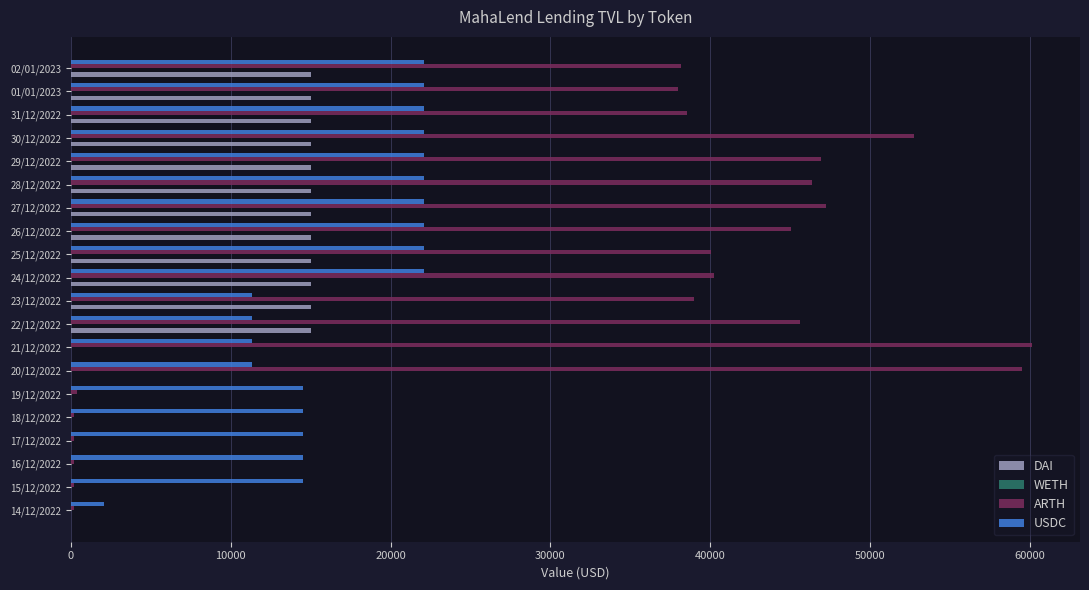

Which series has the largest total across all categories?

ARTH